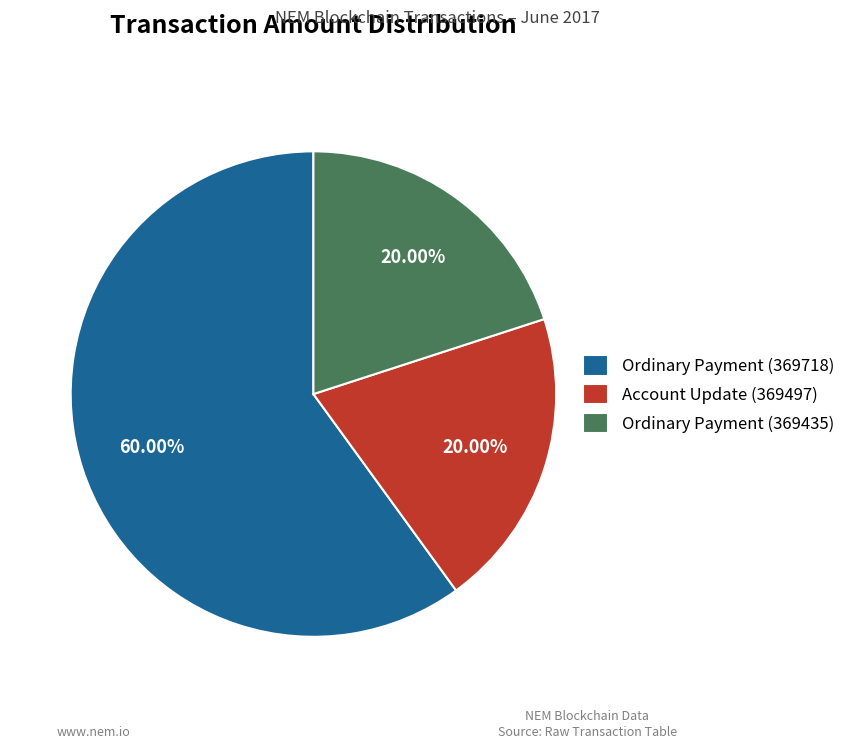

To the nearest percent, what is the average slice percentage?

33%